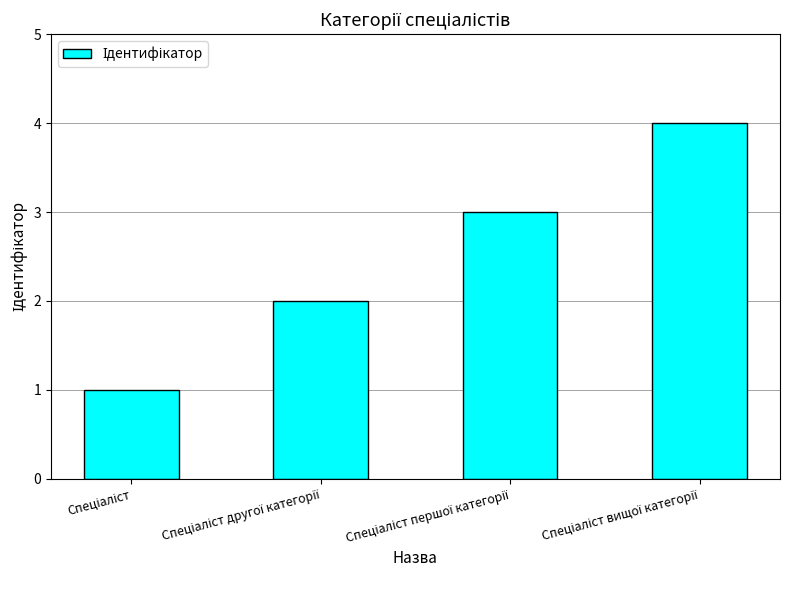

What is the sum of all values?

10